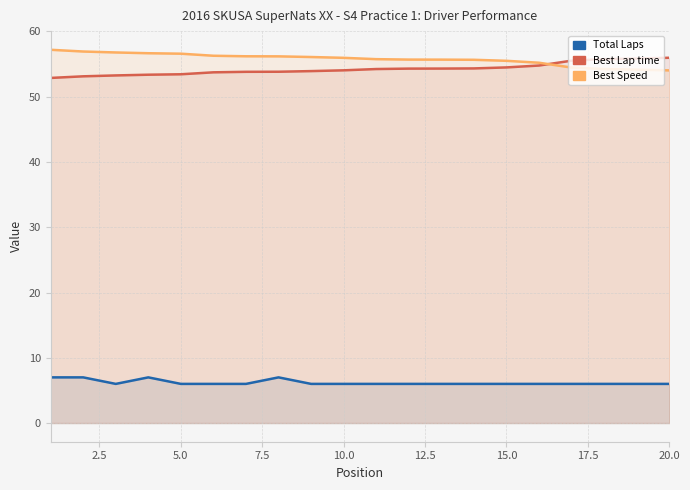

True or false: Best Lap time has a value of 54.5 at 15.0.

True